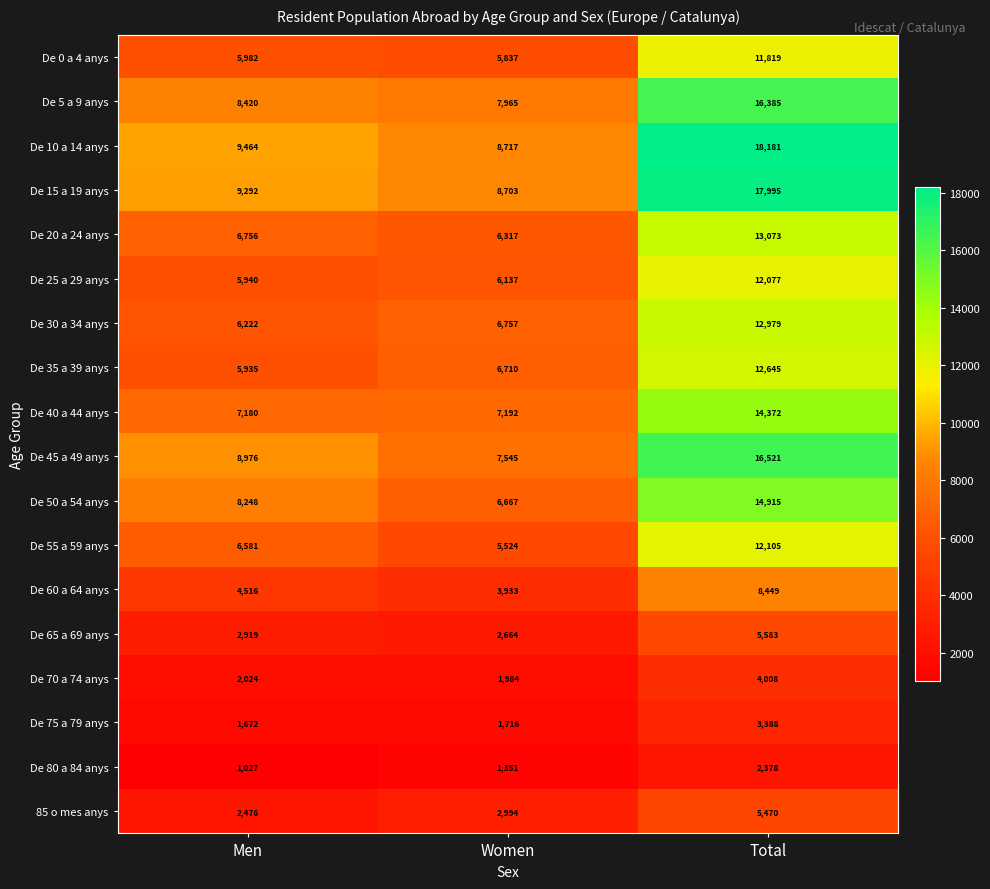

What is the total value across all series at Total?

202343